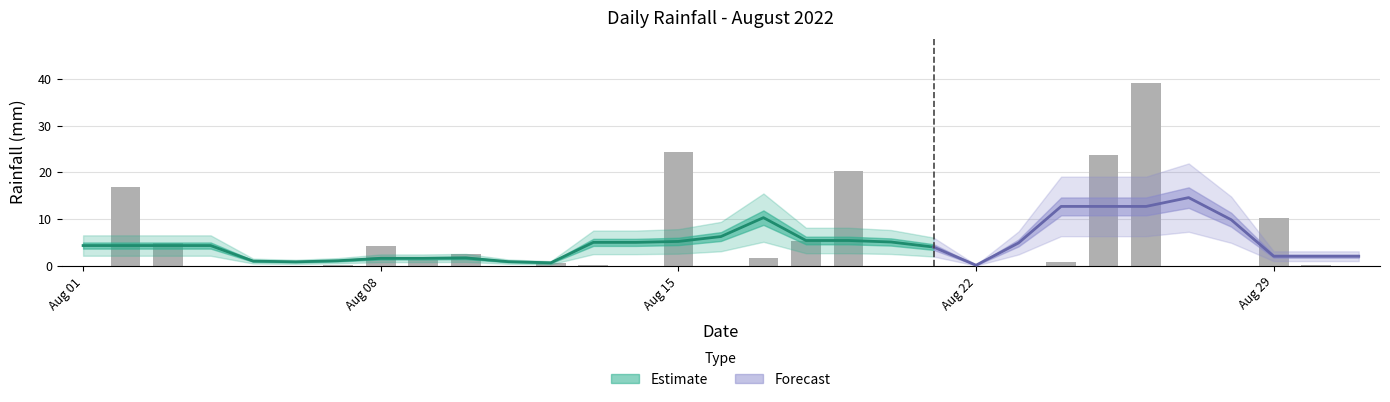

Is it true that the value at 2022-08-24 is 0.8?

True